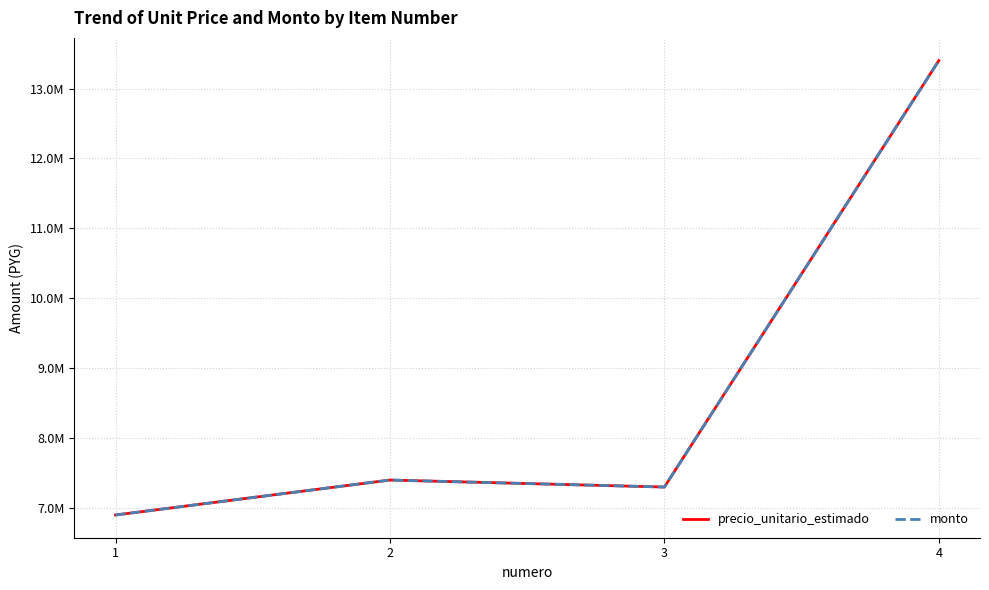

Does the chart display data point markers on the line(s)?

No